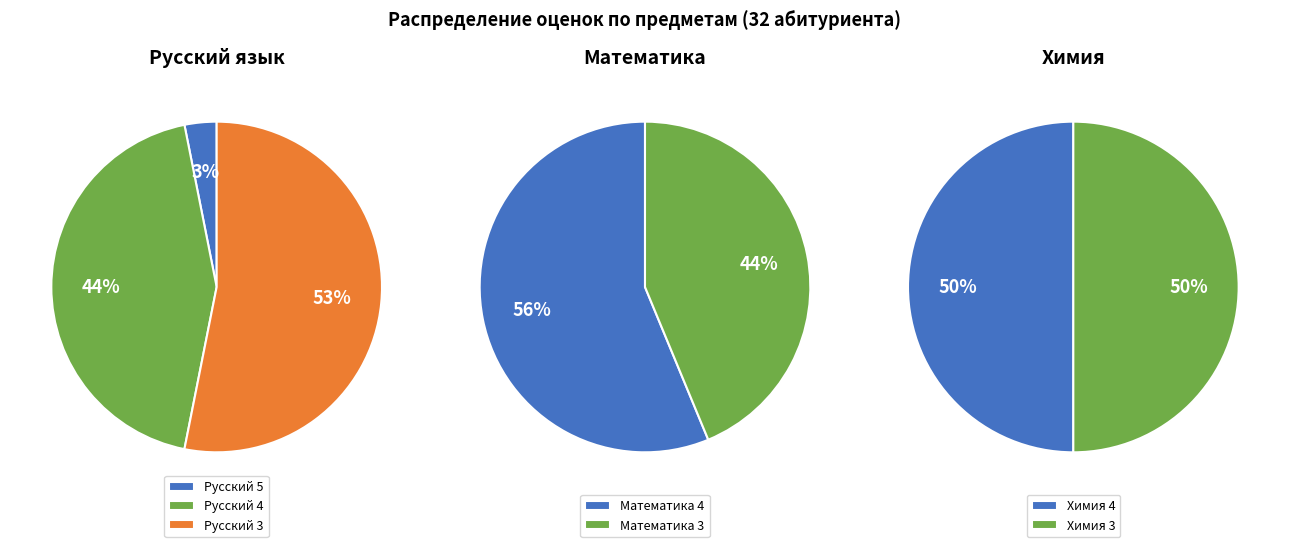

True or false: Русский 3 accounts for 53% of the total.

True